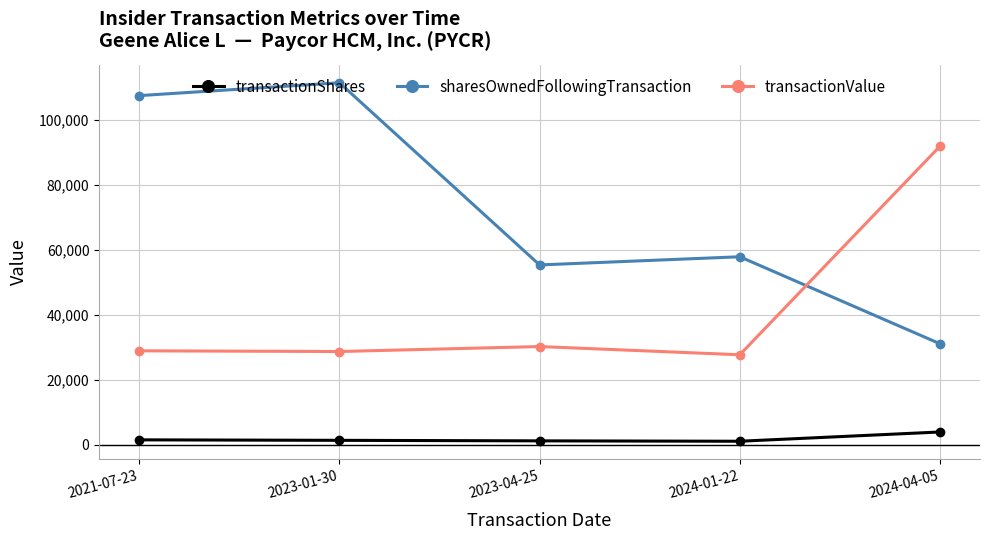

What is the difference between the second highest and minimum values in the transactionValue series?

2527